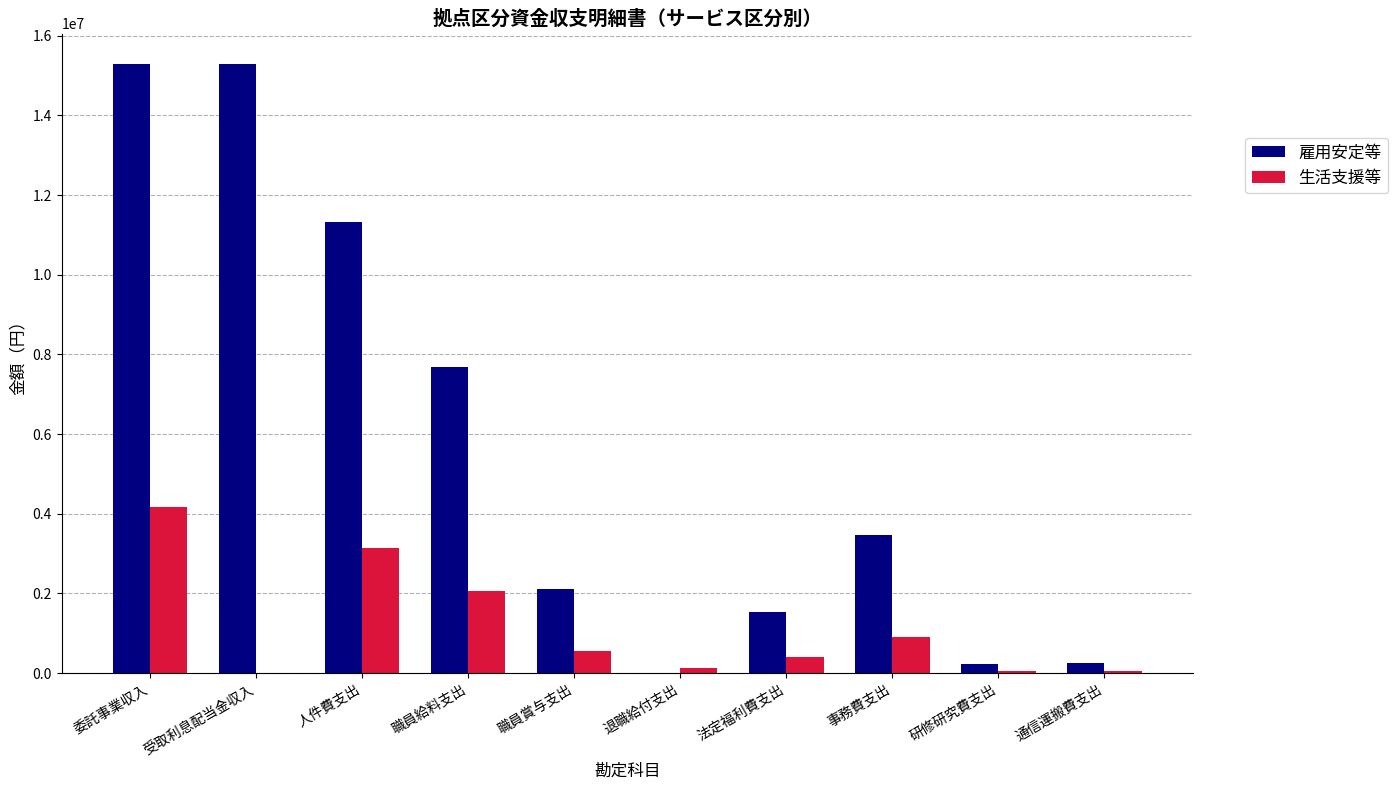

At which label does 生活支援等 reach its peak?

委託事業収入